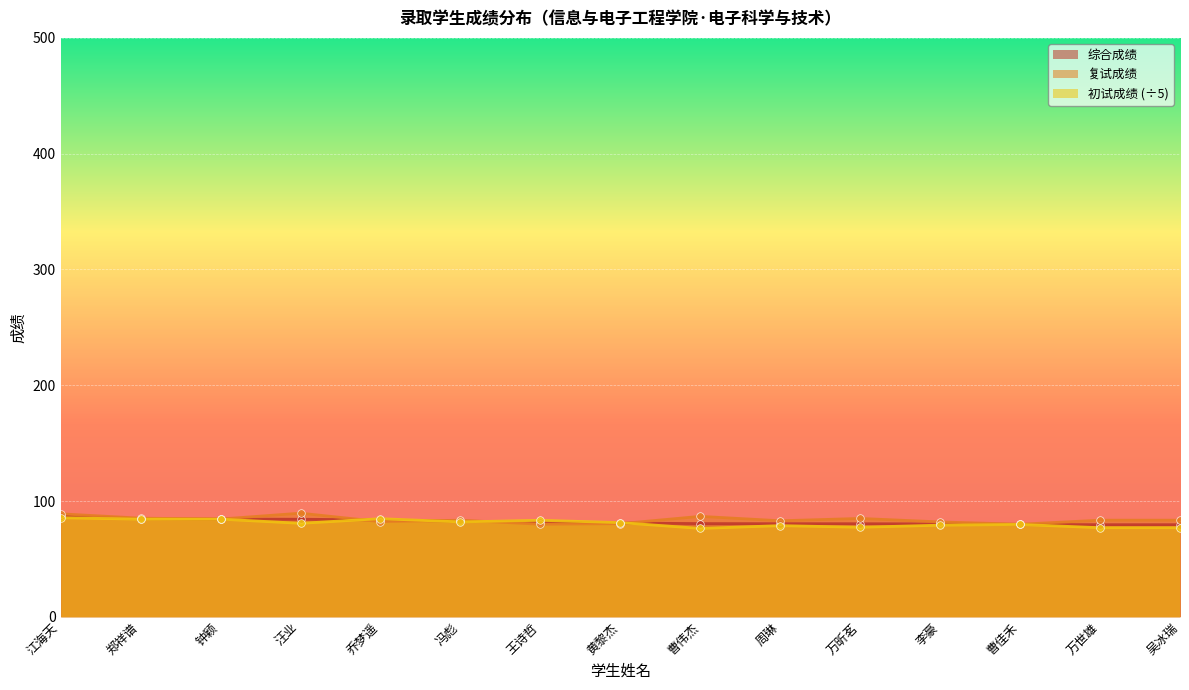

What are all the series names shown in the legend?

综合成绩, 复试成绩, 初试成绩 (÷5)